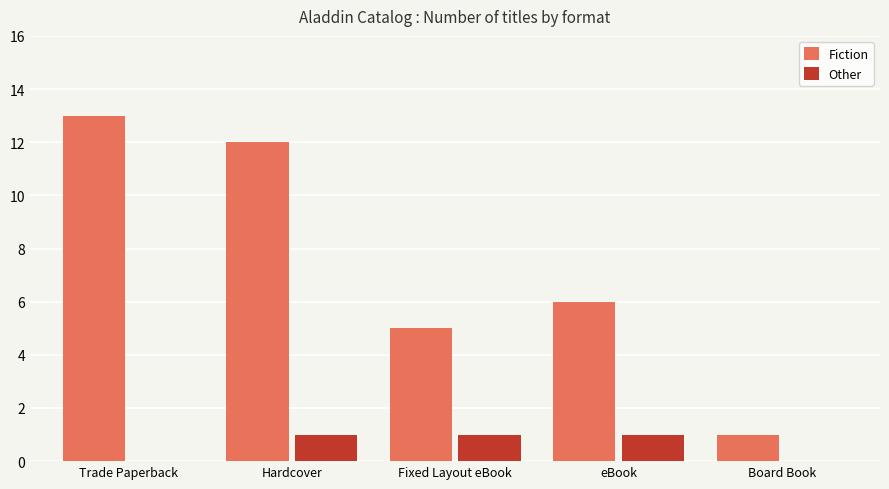

Which series changed the most between Trade Paperback and Fixed Layout eBook?

Fiction